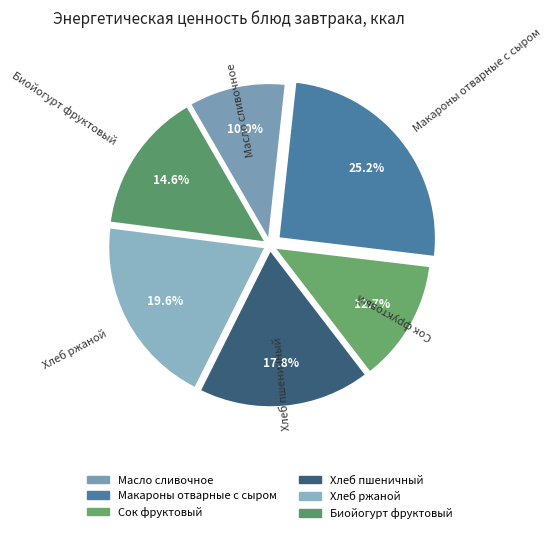

To the nearest percent, what is the difference between the largest and smallest slice percentages?

15%